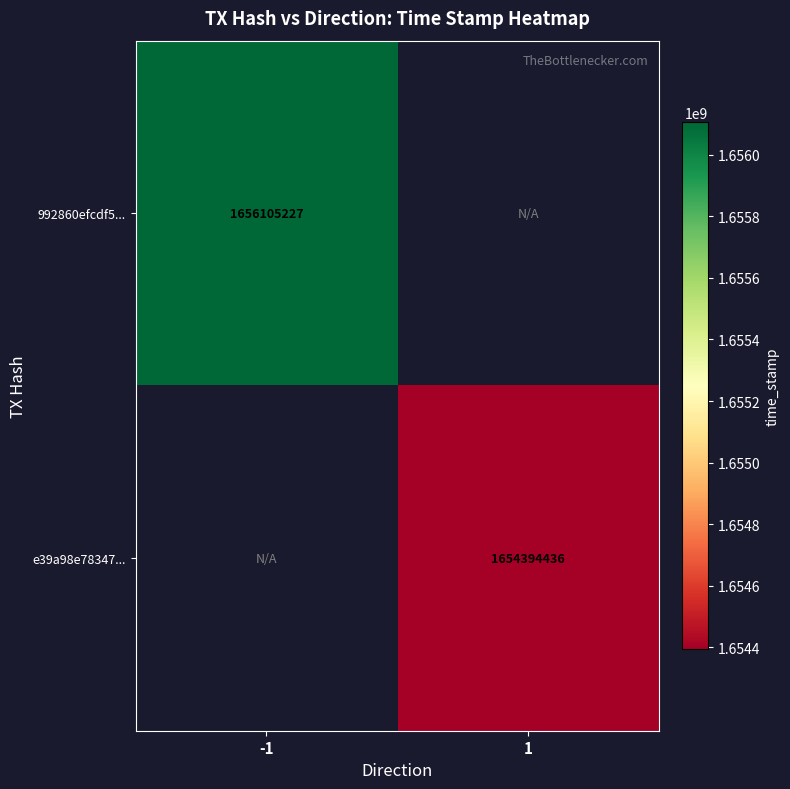

Is the value of 992860efcdf5... at -1 greater than the value of e39a98e78347... at 1?

Yes